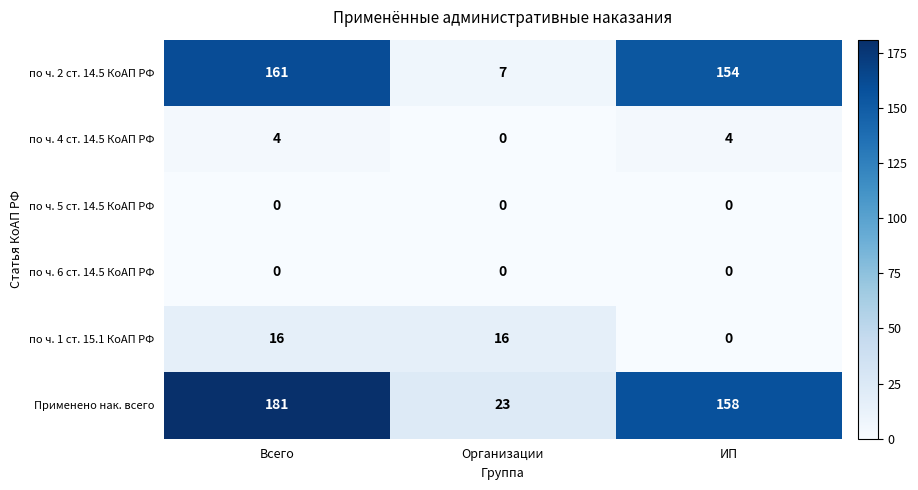

Reading left to right, transcribe all the data shown in this chart.

по ч. 2 ст. 14.5 КоАП РФ: Всего=161	Организации=7	ИП=154
по ч. 4 ст. 14.5 КоАП РФ: Всего=4	Организации=0	ИП=4
по ч. 5 ст. 14.5 КоАП РФ: Всего=0	Организации=0	ИП=0
по ч. 6 ст. 14.5 КоАП РФ: Всего=0	Организации=0	ИП=0
по ч. 1 ст. 15.1 КоАП РФ: Всего=16	Организации=16	ИП=0
Применено нак. всего: Всего=181	Организации=23	ИП=158